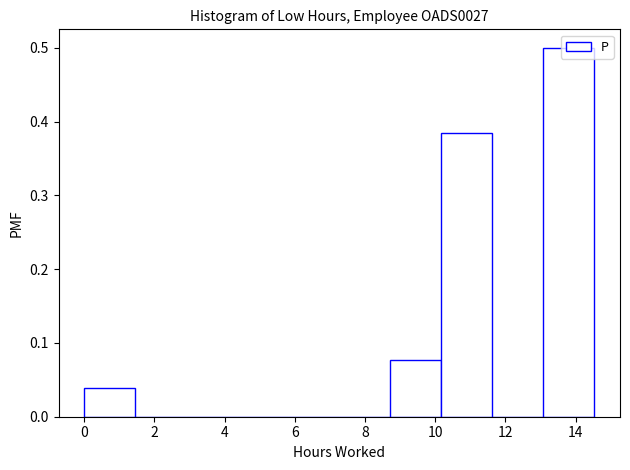

Reading left to right, transcribe this chart: for each bar, give the range it covers on the x-axis and its height. Neither the bar edges nor the heights are printed on the chart, so give them approximately, as read against the axes.

0.0 to 1.4: 0.04
1.4 to 3.0: 0
3.0 to 4.4: 0
4.4 to 5.8: 0
5.8 to 7.2: 0
7.2 to 8.8: 0
8.8 to 10.2: 0.08
10.2 to 11.6: 0.38
11.6 to 13.0: 0
13.0 to 14.6: 0.50